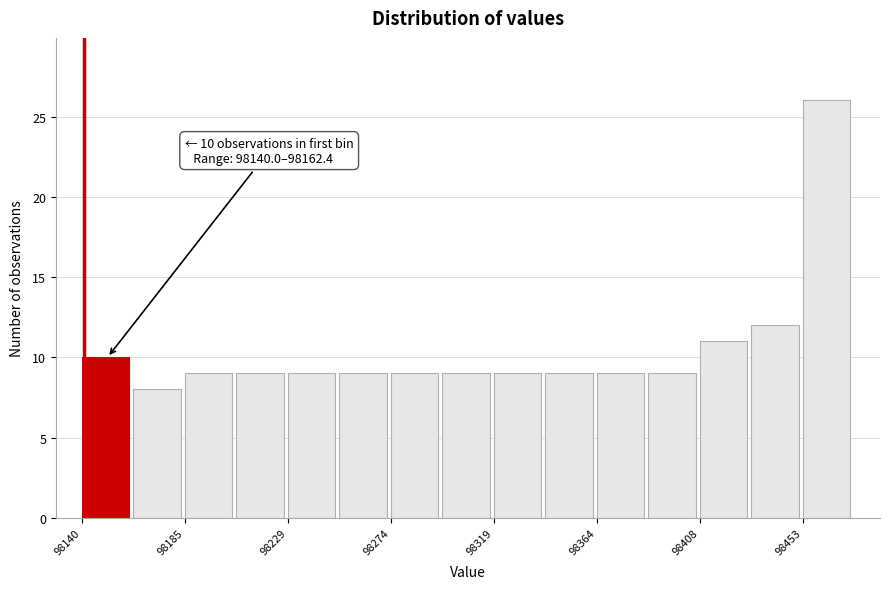

Over which range of the x-axis is the bar tallest?

98455 to 98475